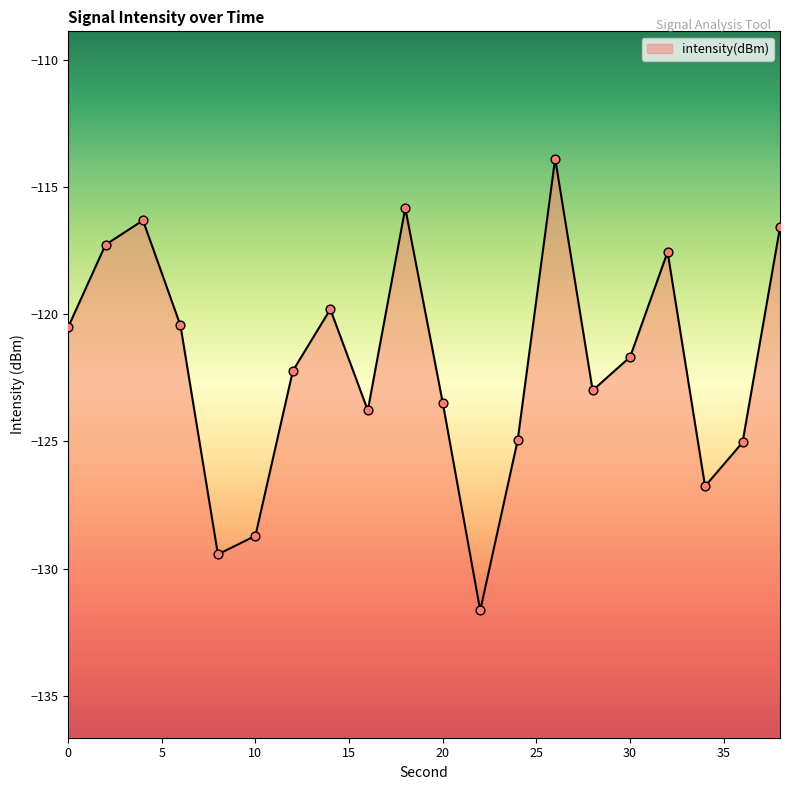

Which has a higher value, 8 or 36?

36